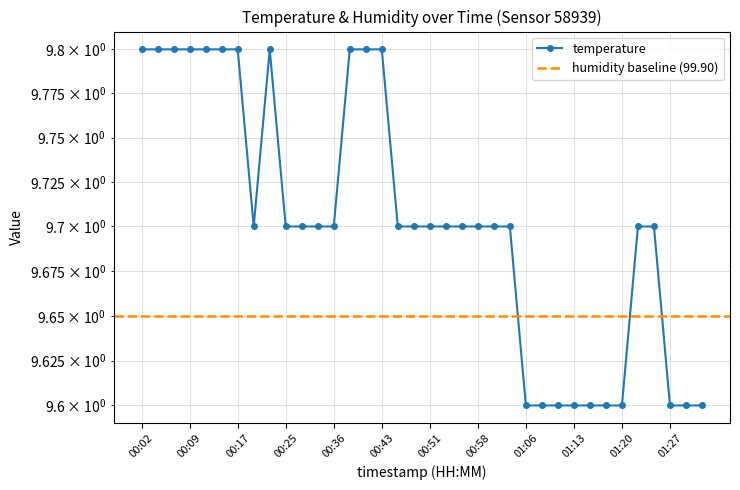

Count the values in the range 9 to 10.

36